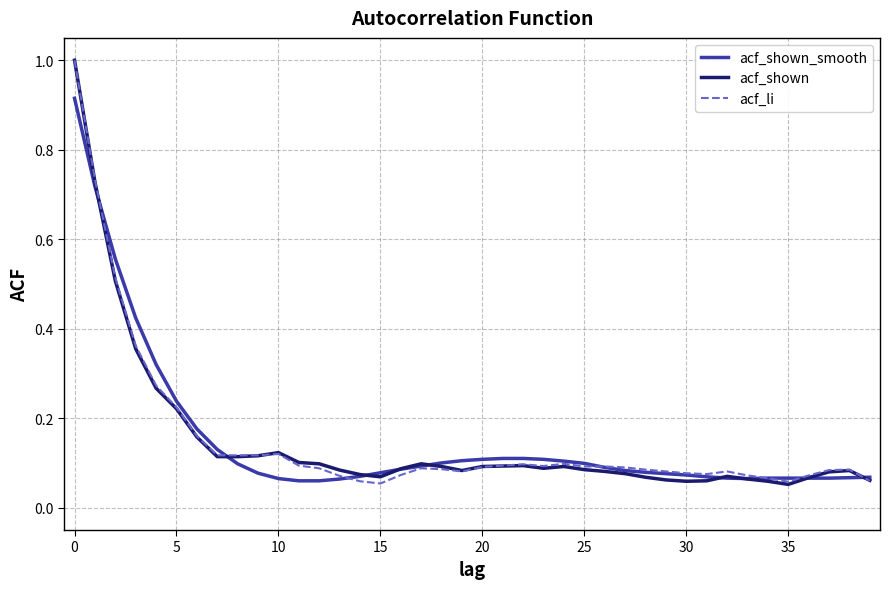

Does the chart have visible grid lines?

Yes